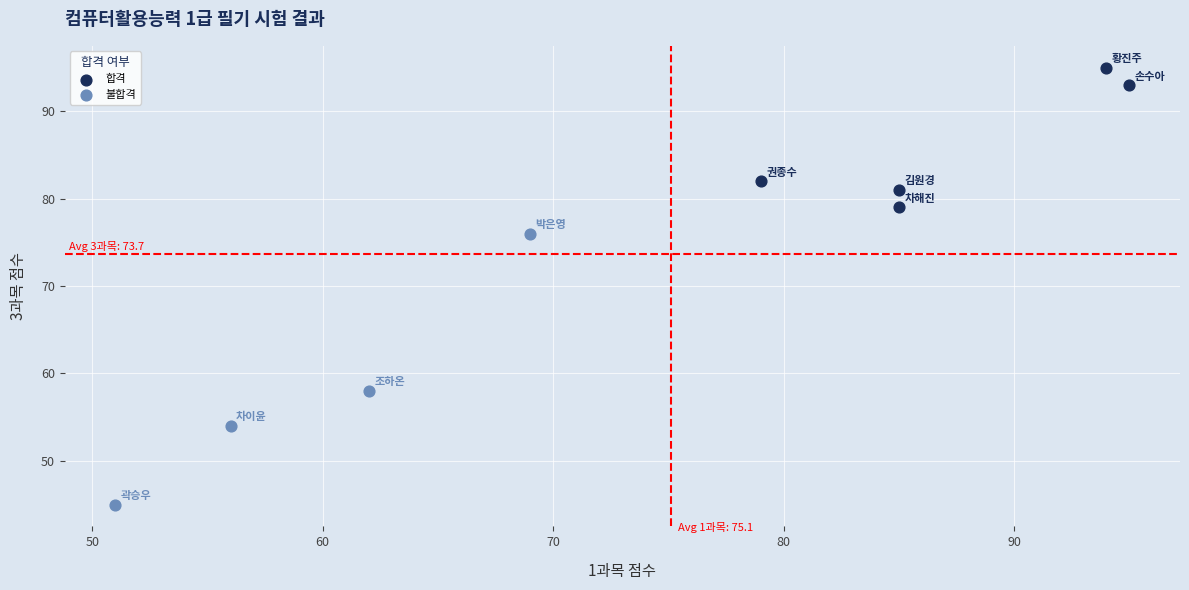

Which series contains the highest Y value?

합격